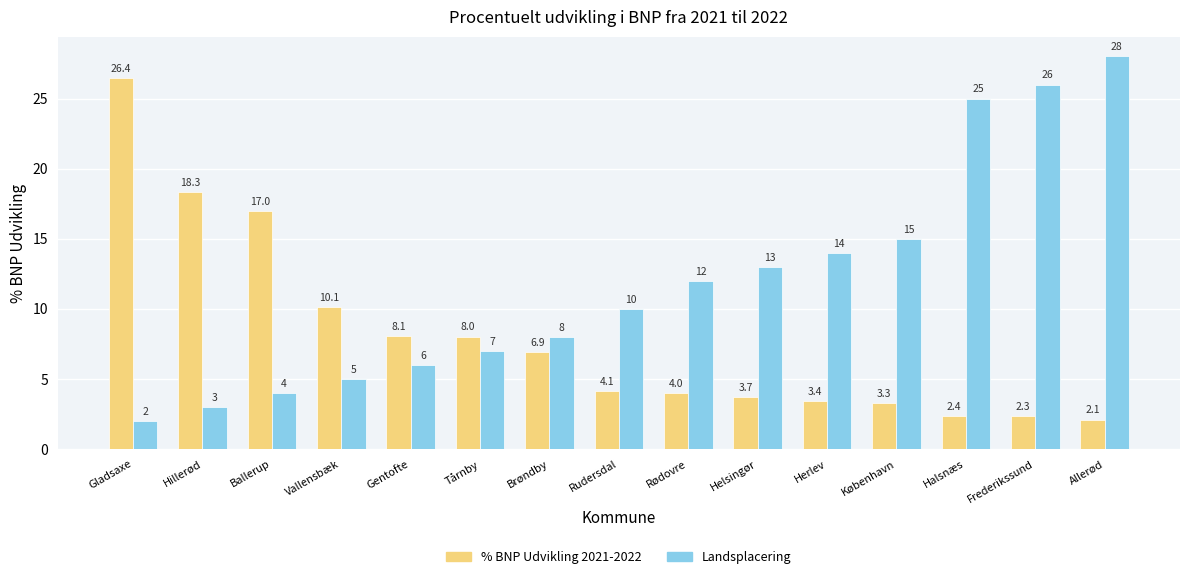

Is it true that Landsplacering equals 10.0 at Rudersdal?

True